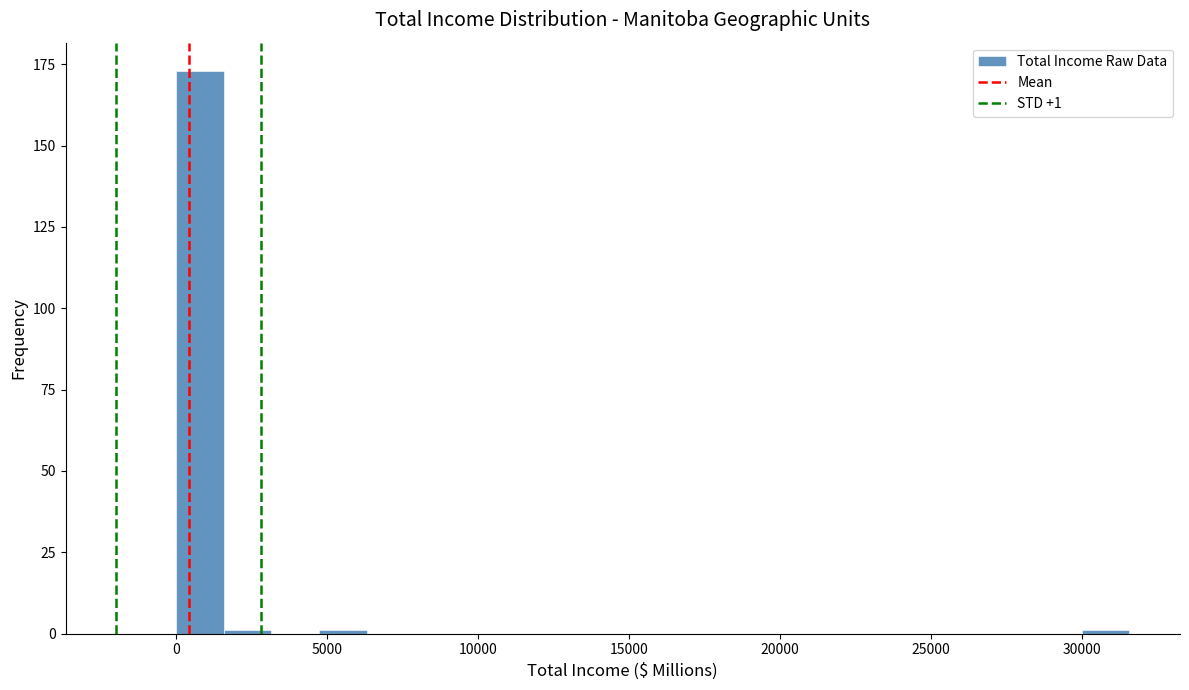

Read against the x-axis, roughly where is the centre of the tallest bar?

1000